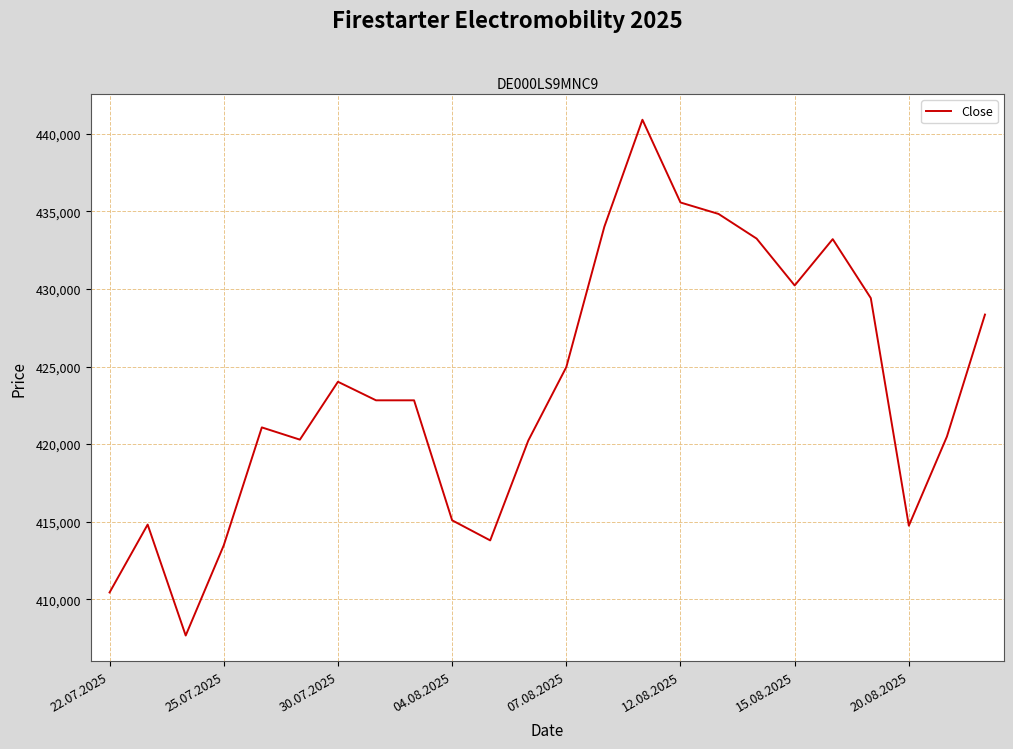

What is the greatest value displayed?

440892